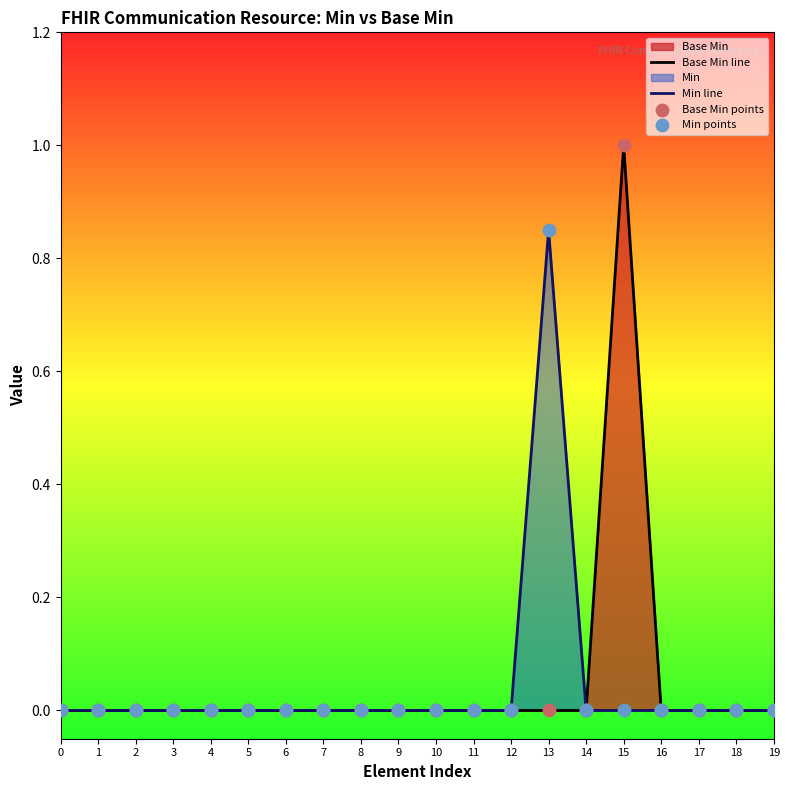

Which series has the widest spread of values?

Base Min line